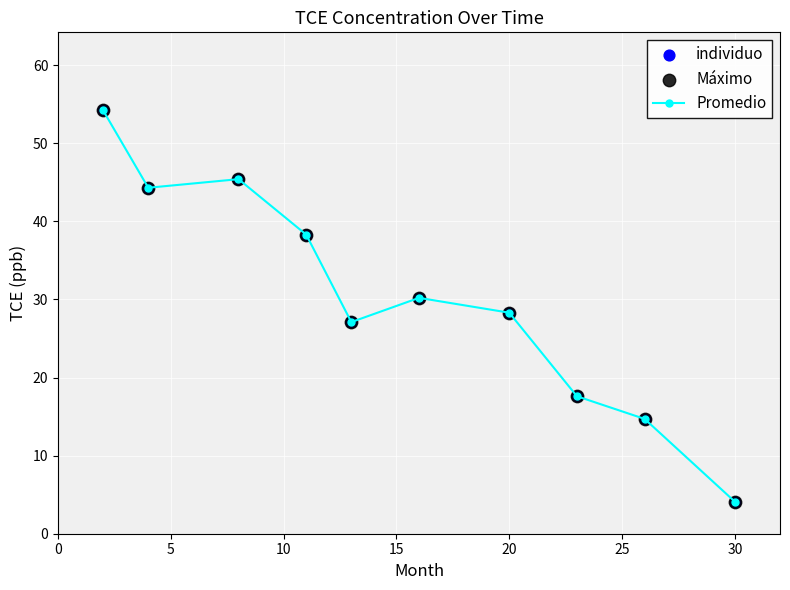

What is the value of the 4th point from the left?

38.3